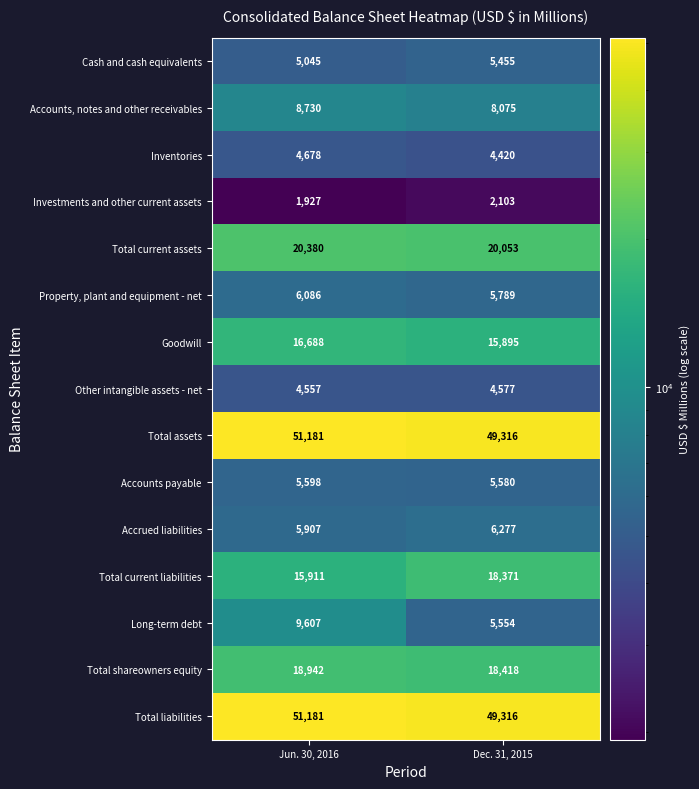

Reading left to right, list all the values displayed in this chart.

Cash and cash equivalents: Jun. 30, 2016=5045	Dec. 31, 2015=5455
Accounts, notes and other receivables: Jun. 30, 2016=8730	Dec. 31, 2015=8075
Inventories: Jun. 30, 2016=4678	Dec. 31, 2015=4420
Investments and other current assets: Jun. 30, 2016=1927	Dec. 31, 2015=2103
Total current assets: Jun. 30, 2016=20380	Dec. 31, 2015=20053
Property, plant and equipment - net: Jun. 30, 2016=6086	Dec. 31, 2015=5789
Goodwill: Jun. 30, 2016=16688	Dec. 31, 2015=15895
Other intangible assets - net: Jun. 30, 2016=4557	Dec. 31, 2015=4577
Total assets: Jun. 30, 2016=51181	Dec. 31, 2015=49316
Accounts payable: Jun. 30, 2016=5598	Dec. 31, 2015=5580
Accrued liabilities: Jun. 30, 2016=5907	Dec. 31, 2015=6277
Total current liabilities: Jun. 30, 2016=15911	Dec. 31, 2015=18371
Long-term debt: Jun. 30, 2016=9607	Dec. 31, 2015=5554
Total shareowners equity: Jun. 30, 2016=18942	Dec. 31, 2015=18418
Total liabilities: Jun. 30, 2016=51181	Dec. 31, 2015=49316